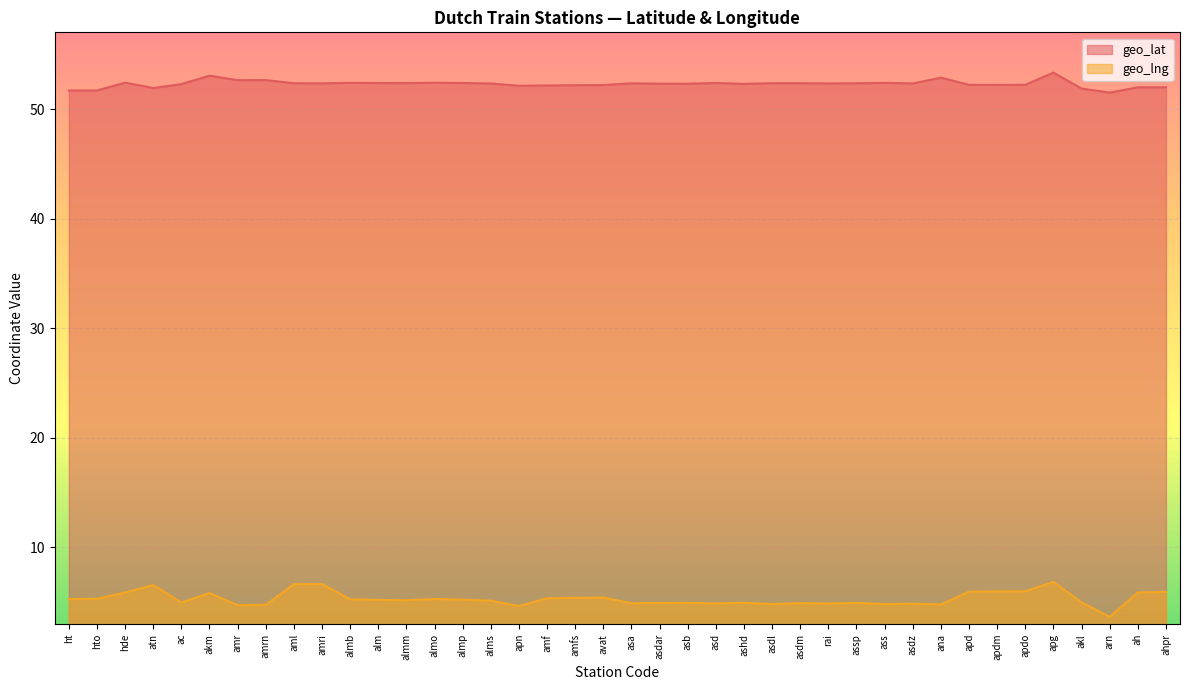

True or false: geo_lng and geo_lat intersect in this chart.

False